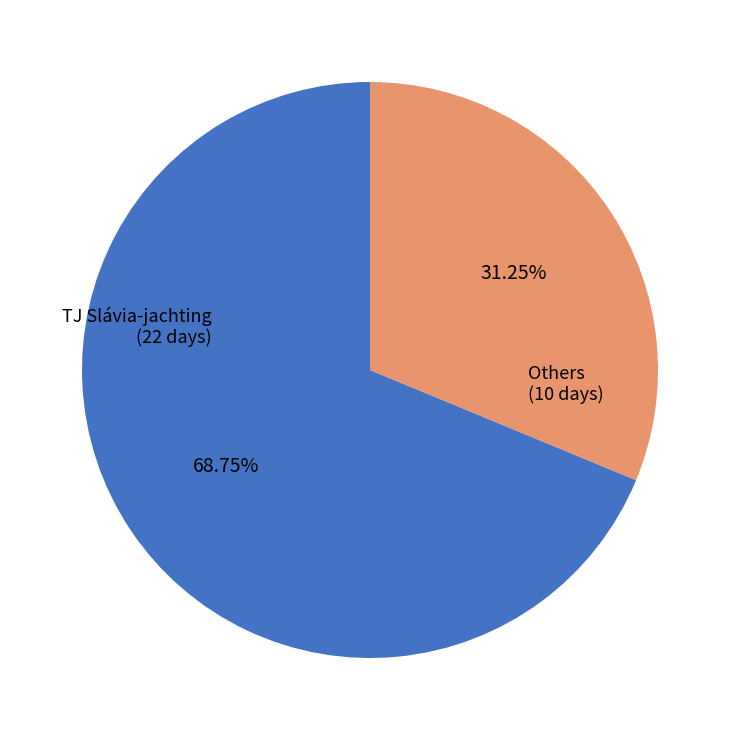

Is there any slice that represents more than half of the pie?

Yes